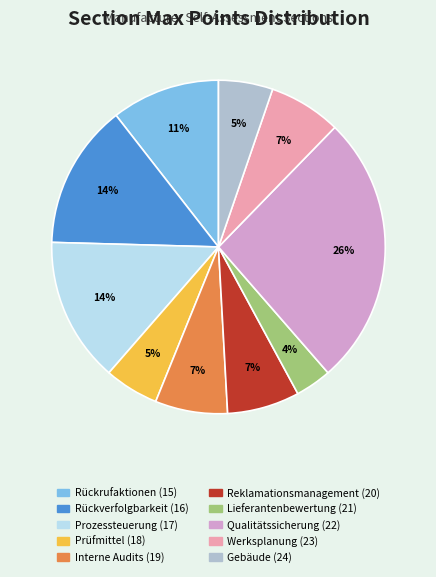

To the nearest percent, what is the combined percentage of Rückverfolgbarkeit (16) and Prüfmittel (18)?

19%